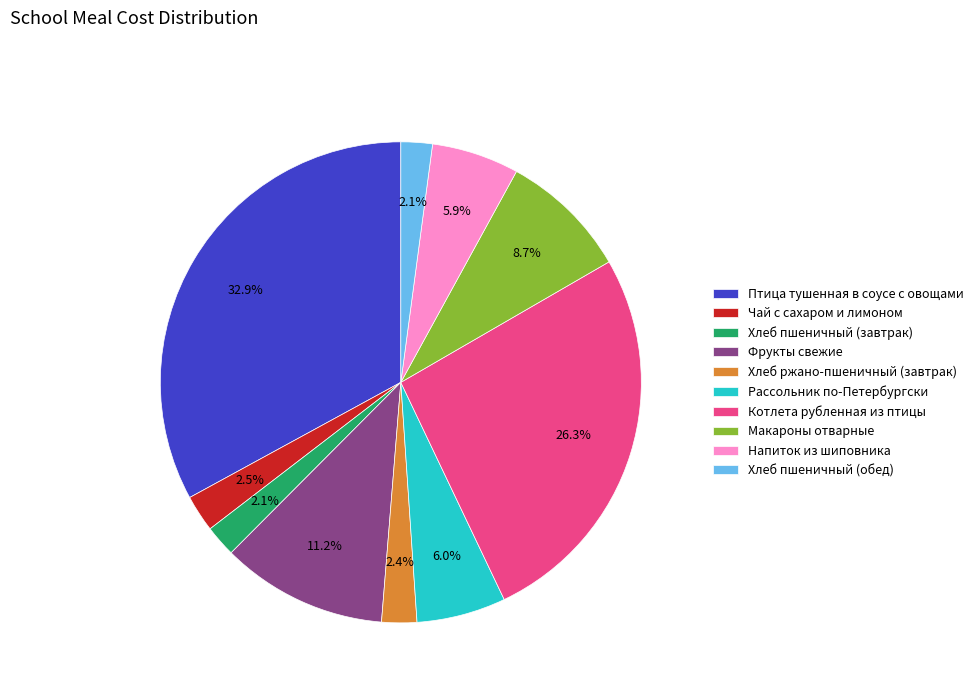

To the nearest percent, what portion does Фрукты свежие represent?

11%